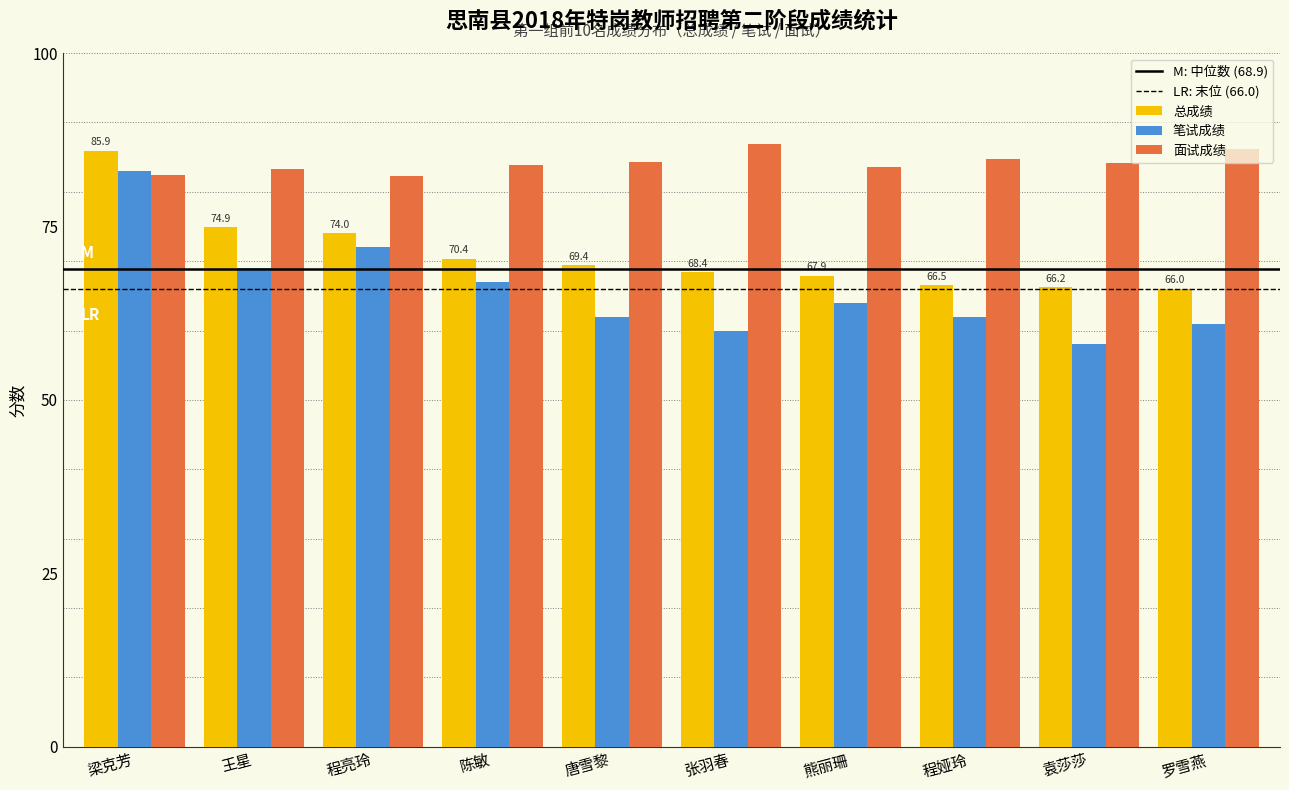

The value of 面试成绩 at 唐雪黎 is 26.6. True or false?

False